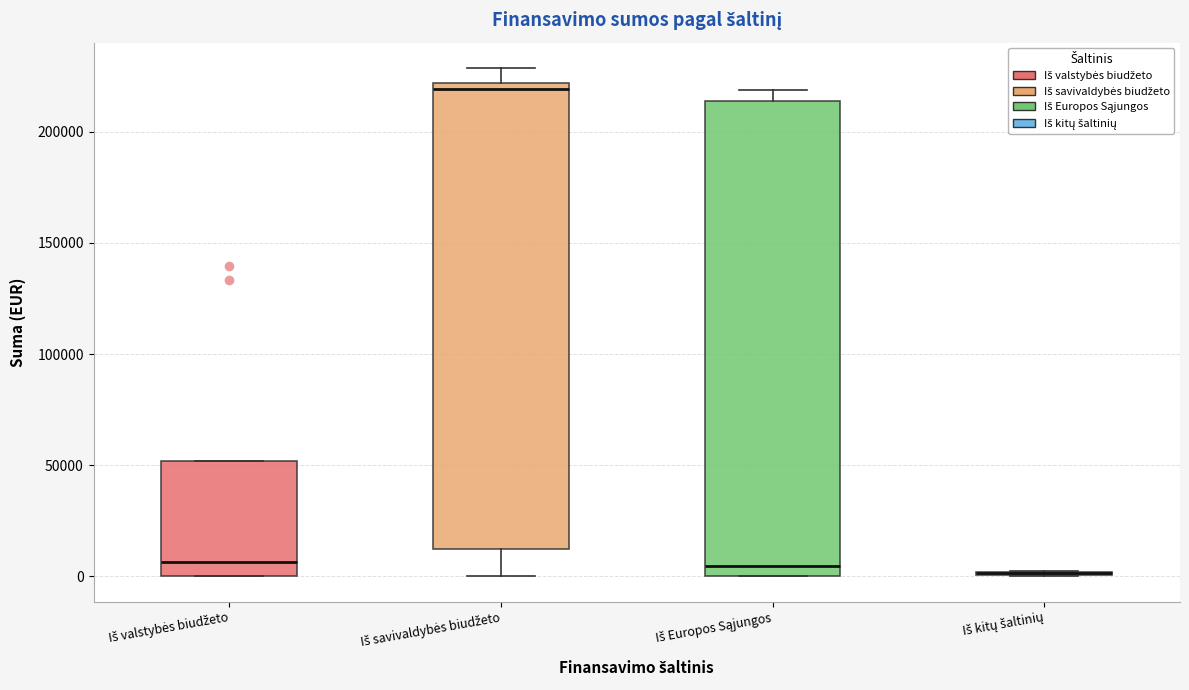

Reading left to right, read every box against the y-axis: the position of its median line, the range the box covers, and the ends of its whiskers. The values are not printed on the chart, so give them approximately, as read against the axis.

Iš valstybės biudžeto: median 5000, box 0 to 50000, whiskers 0 to 50000
Iš savivaldybės biudžeto: median 220000 (just below the box's upper edge), box 10000 to 220000, whiskers 0 to 230000
Iš Europos Sąjungos: median 5000, box 0 to 215000, whiskers 0 to 220000
Iš kitų šaltinių: box collapsed to a line at 0, whiskers 0 to 0